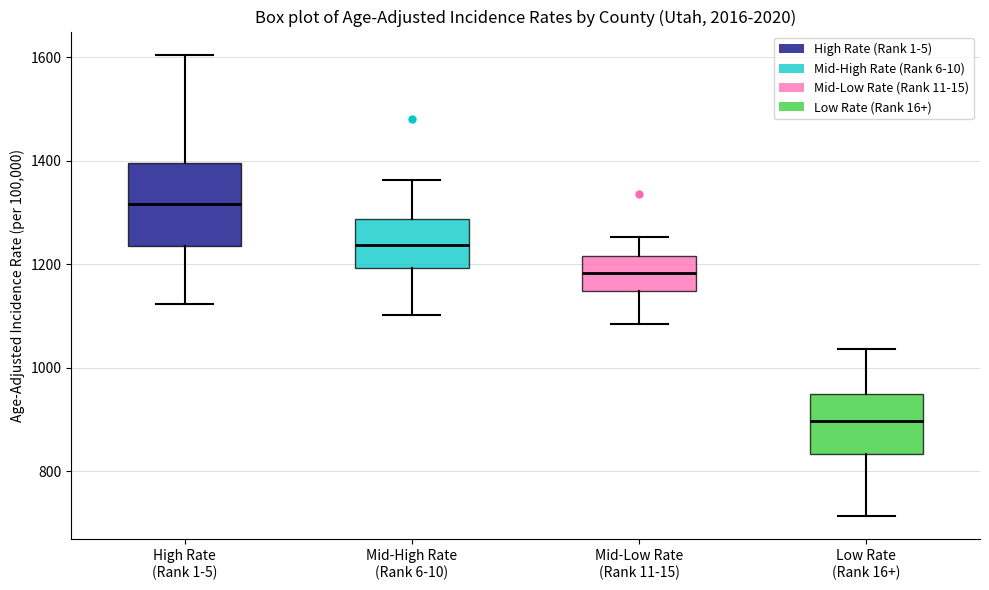

Reading left to right, read every box against the y-axis: the position of its median line, the range the box covers, and the ends of its whiskers. The values are not printed on the chart, so give them approximately, as read against the axis.

High Rate (Rank 1-5): median 1320, box 1240 to 1400, whiskers 1120 to 1600
Mid-High Rate (Rank 6-10): median 1240, box 1200 to 1280, whiskers 1100 to 1360
Mid-Low Rate (Rank 11-15): median 1180, box 1140 to 1220, whiskers 1080 to 1260
Low Rate (Rank 16+): median 900, box 840 to 940, whiskers 720 to 1040